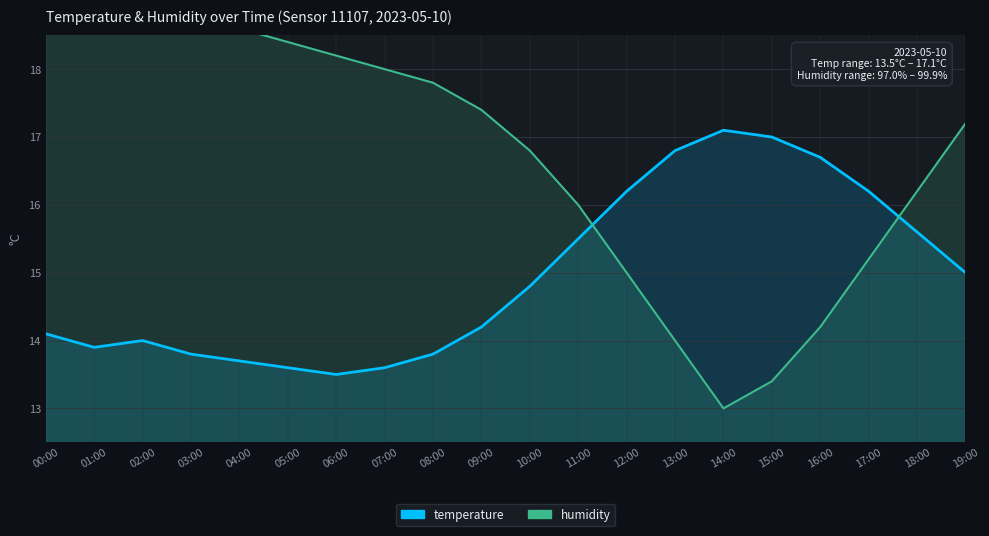

True or false: temperature has more than 1 interior local peaks.

True